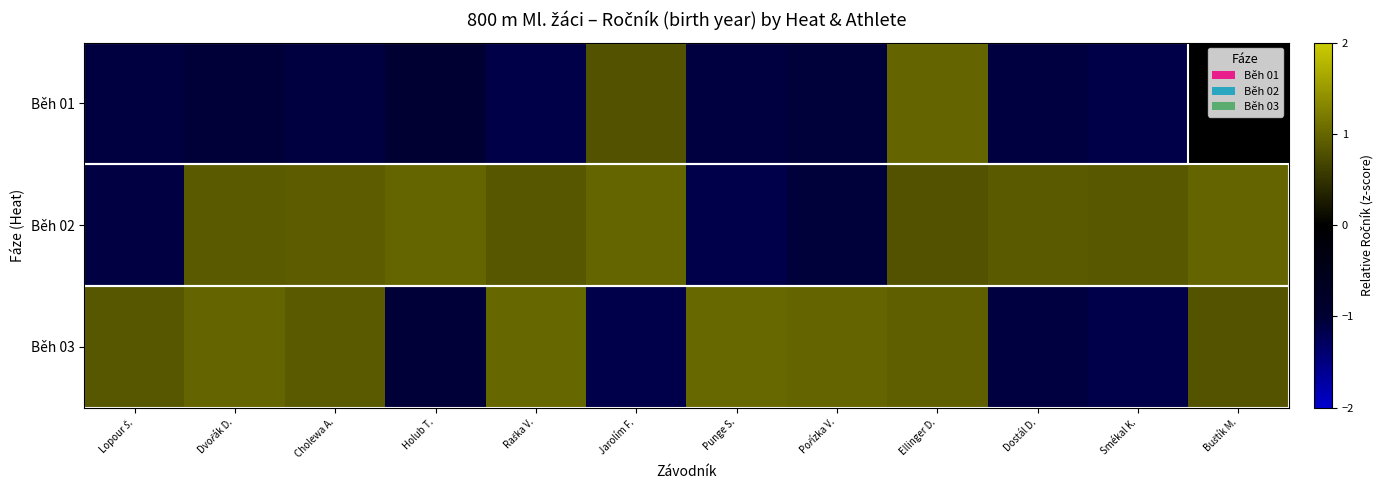

Which has a higher value, Cholewa A. or Smékal K.?

Cholewa A.